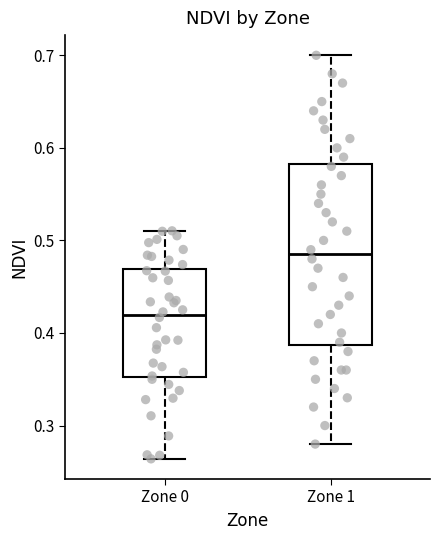

Reading left to right, transcribe this box plot: for each box, give where its median line is, the range the box spans, and where its two whiskers end, as read against the y-axis. The values are not printed on the chart, so give them approximately, as read against the axis.

Zone 0: median 0.42, box 0.35 to 0.47, whiskers 0.26 to 0.51
Zone 1: median 0.49, box 0.39 to 0.58, whiskers 0.28 to 0.70